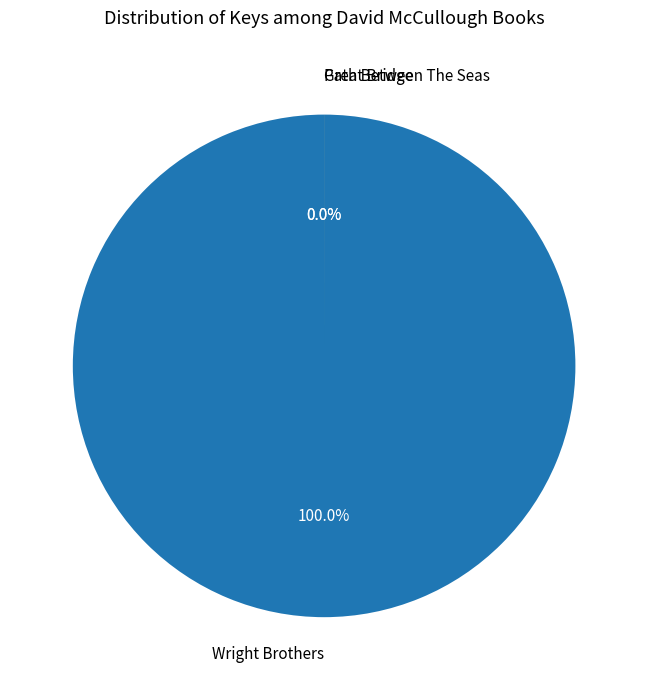

Do Wright Brothers and Path Between The Seas together represent more than half of the pie?

Yes